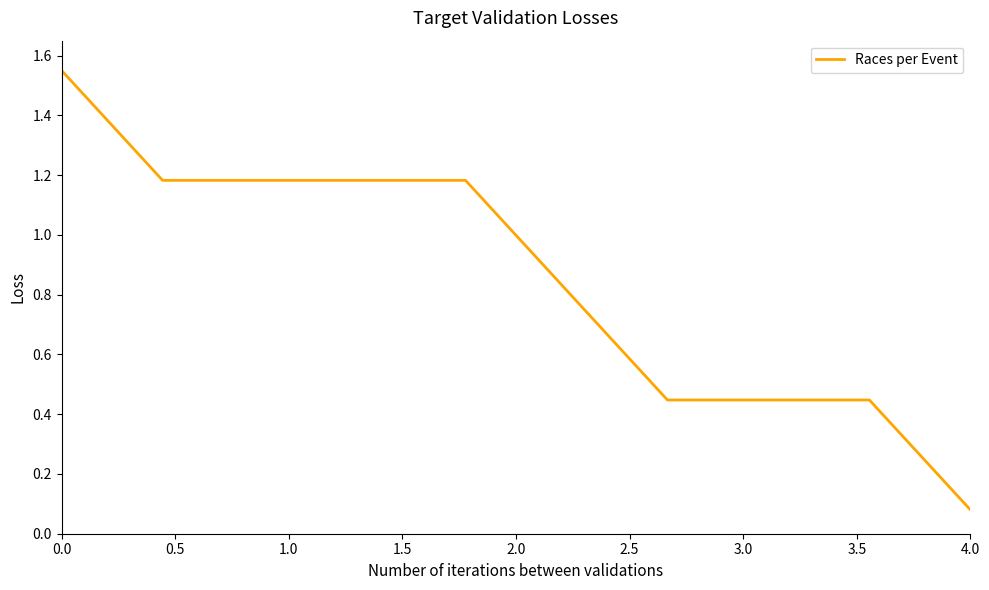

What is the difference between the maximum and minimum values?

1.5